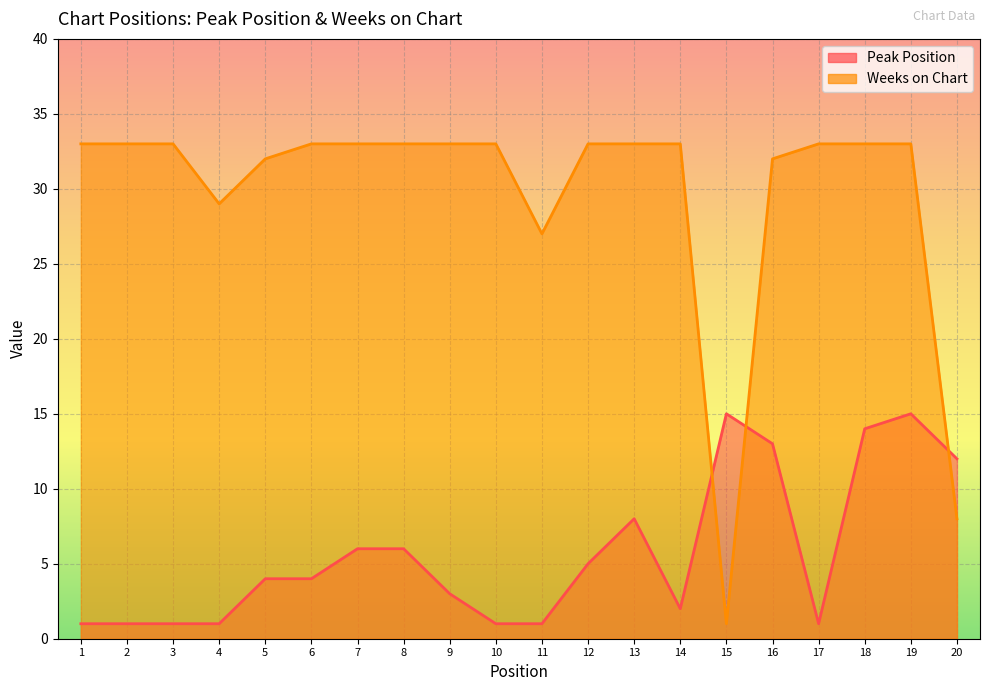

True or false: Weeks on Chart and Peak Position intersect in this chart.

True